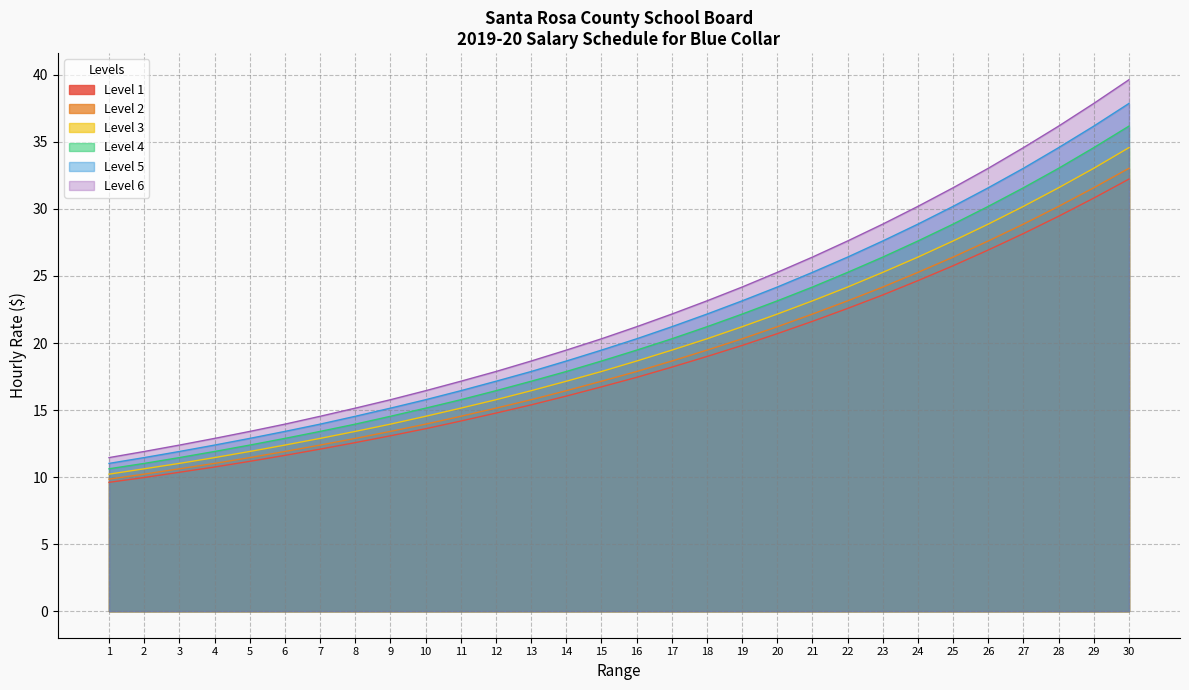

What is the value of the Level 5 point at the 23rd from the left?

27.6